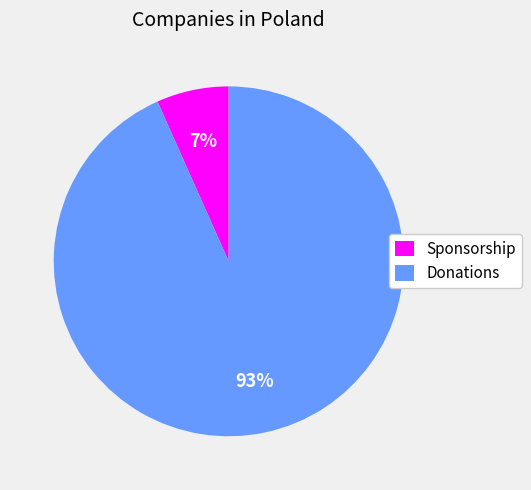

Which slice represents more than half of the pie?

Donations